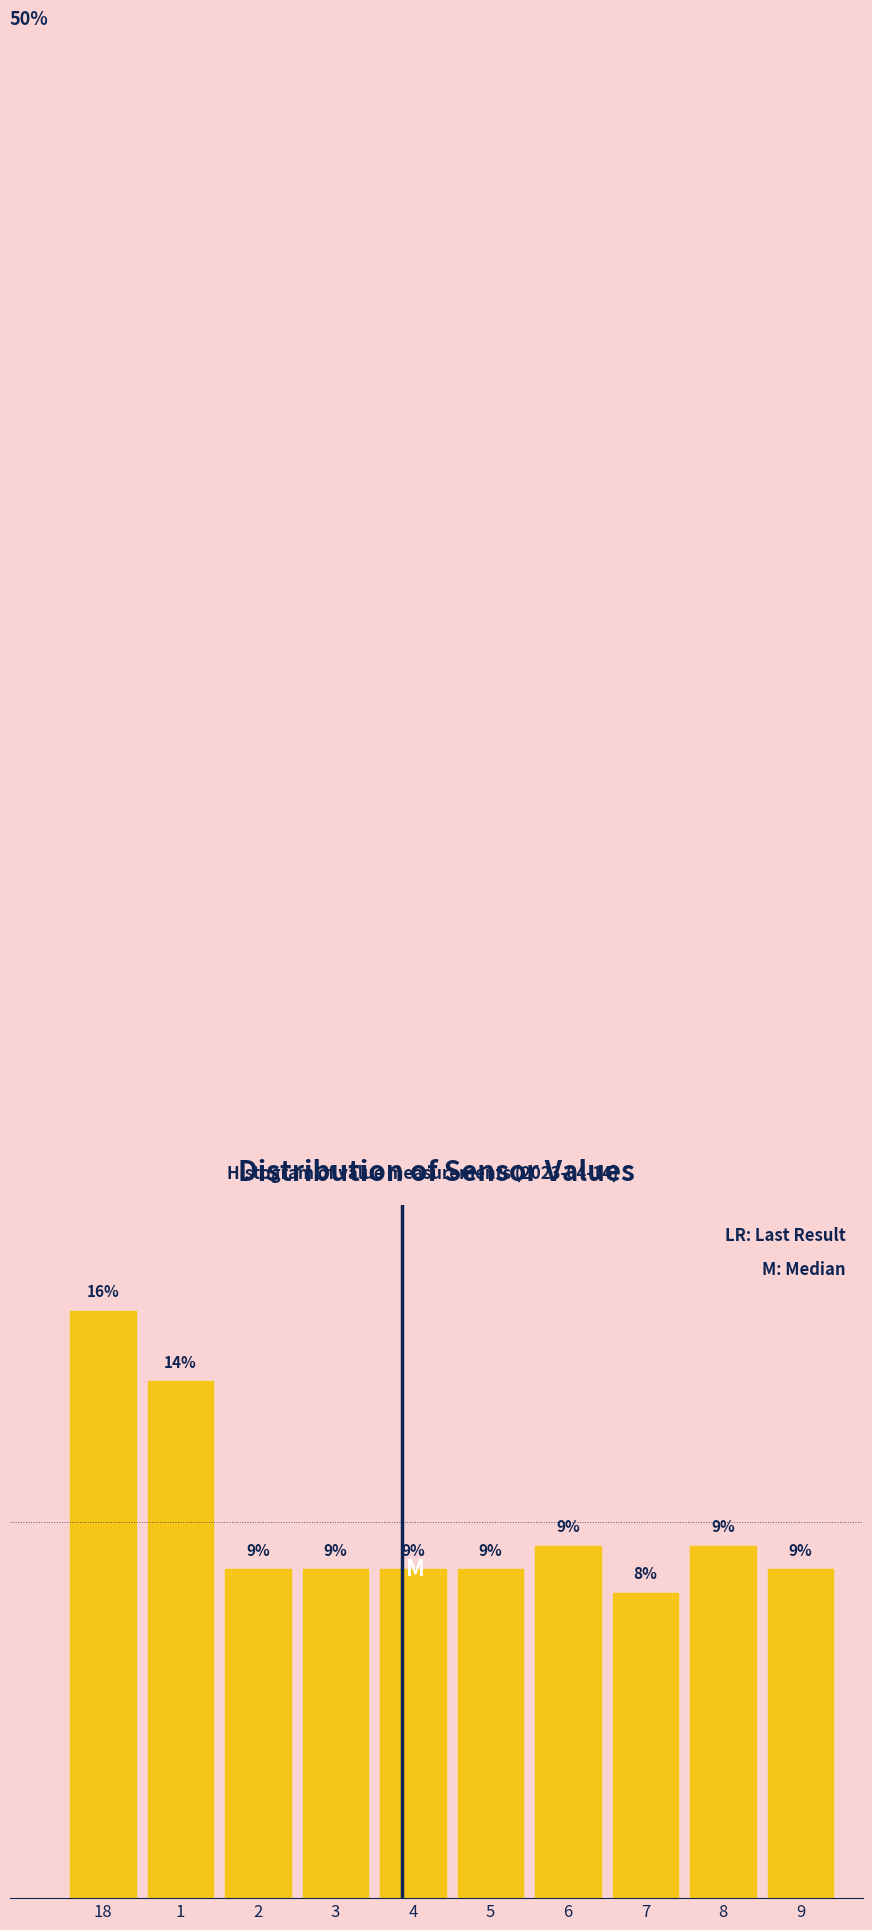

Are the bars horizontal?

No